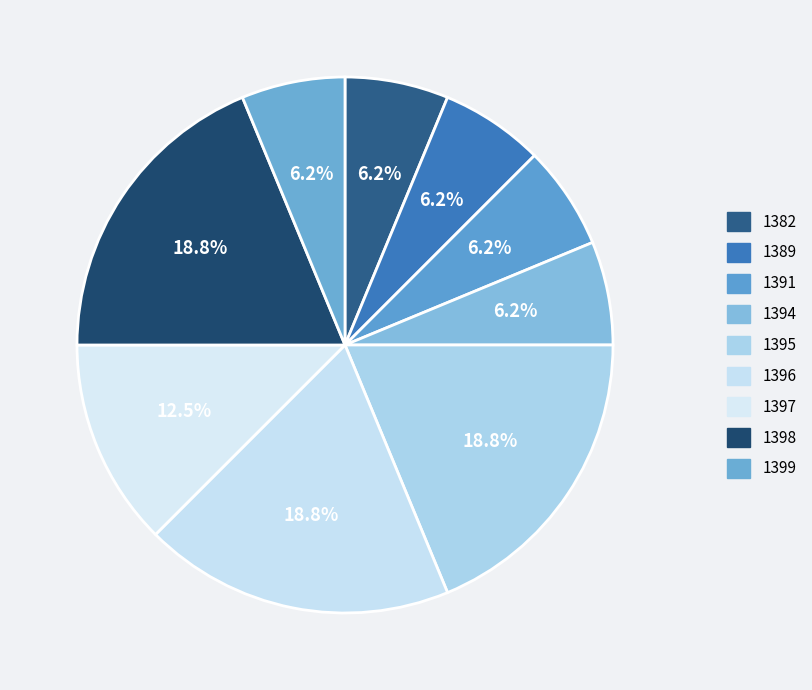

What percentage is NOT represented by 1398?

81.2%